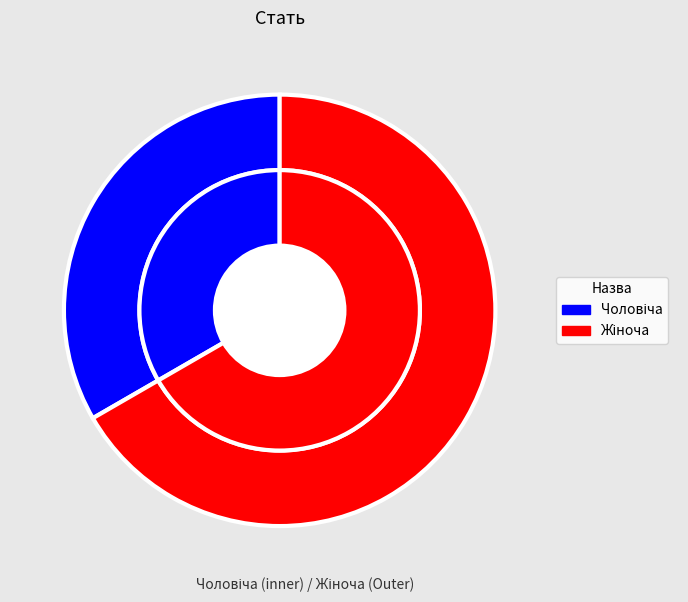

Is there a majority slice in this chart?

Yes